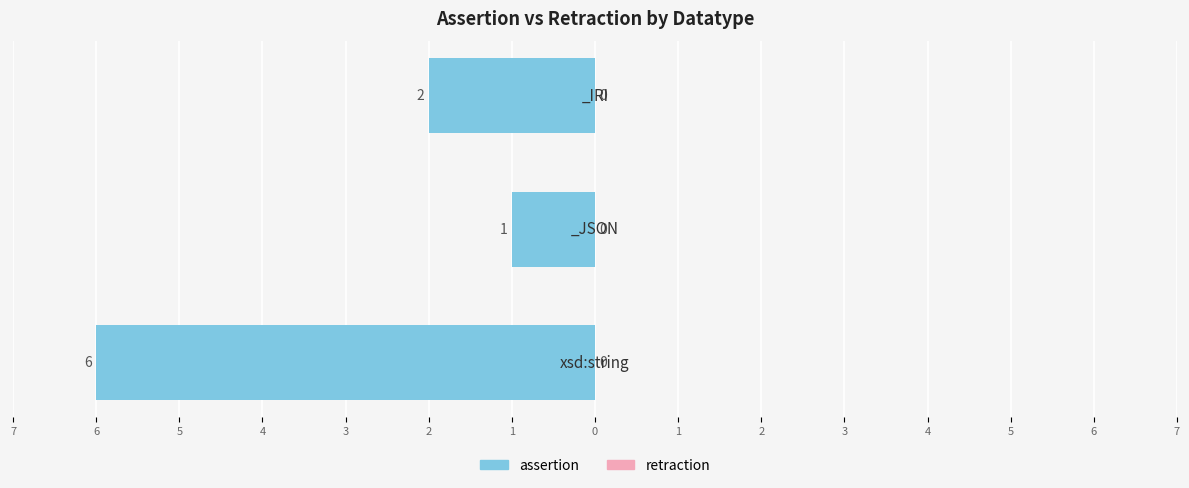

Does the chart contain any negative values?

Yes